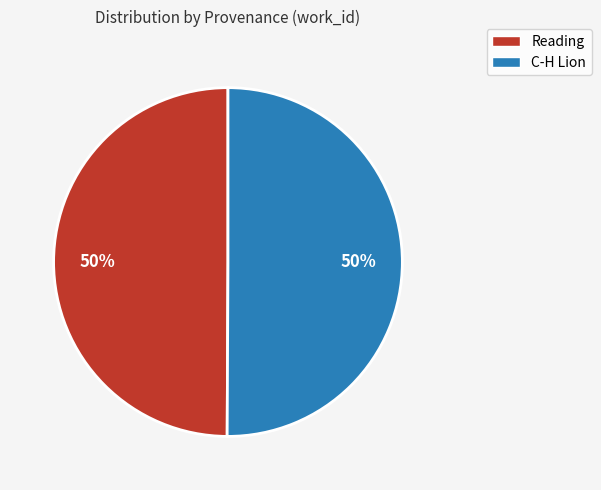

Combined, do C-H Lion and Reading account for over 50%?

Yes